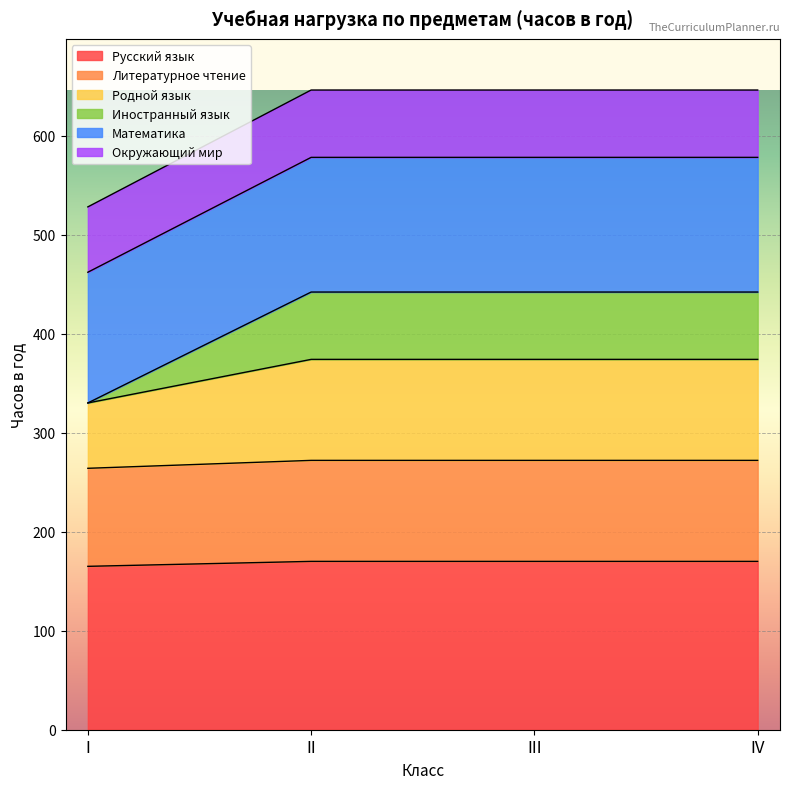

At which category does the chart reach its minimum across all series?

I